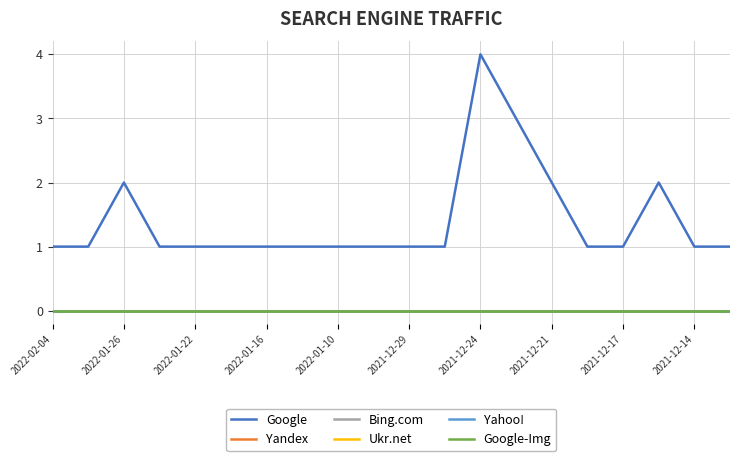

Does the chart display data point markers on the line(s)?

No